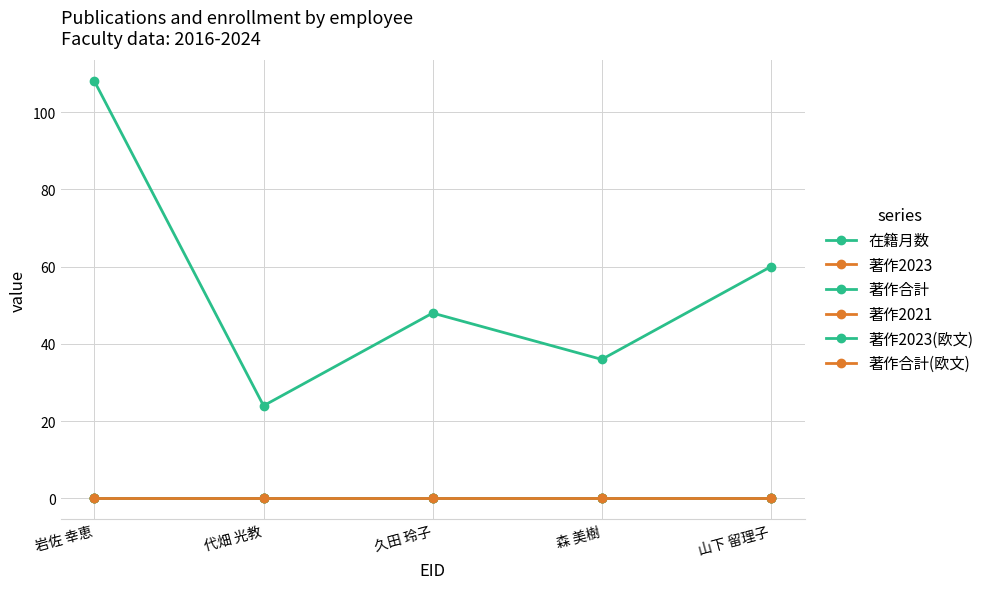

Which series has the widest spread of values?

在籍月数